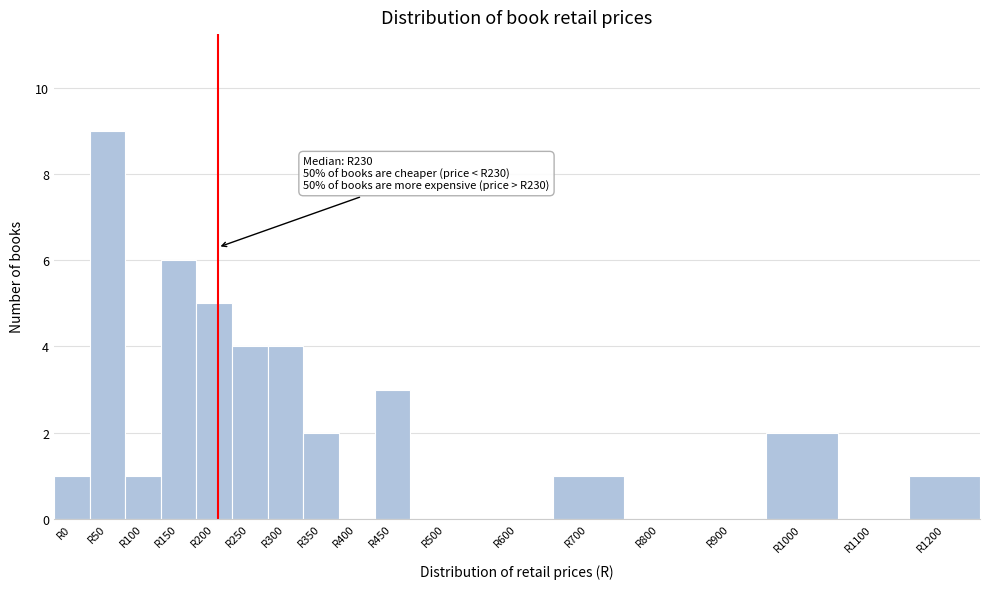

Reading left to right, what are all the values shown in this chart?

R0=1	R50=9	R100=1	R150=6	R200=5	R250=4	R300=4	R350=2	R400=0	R450=3	R500=0	R600=0	R700=1	R800=0	R900=0	R1000=2	R1100=0	R1200=1